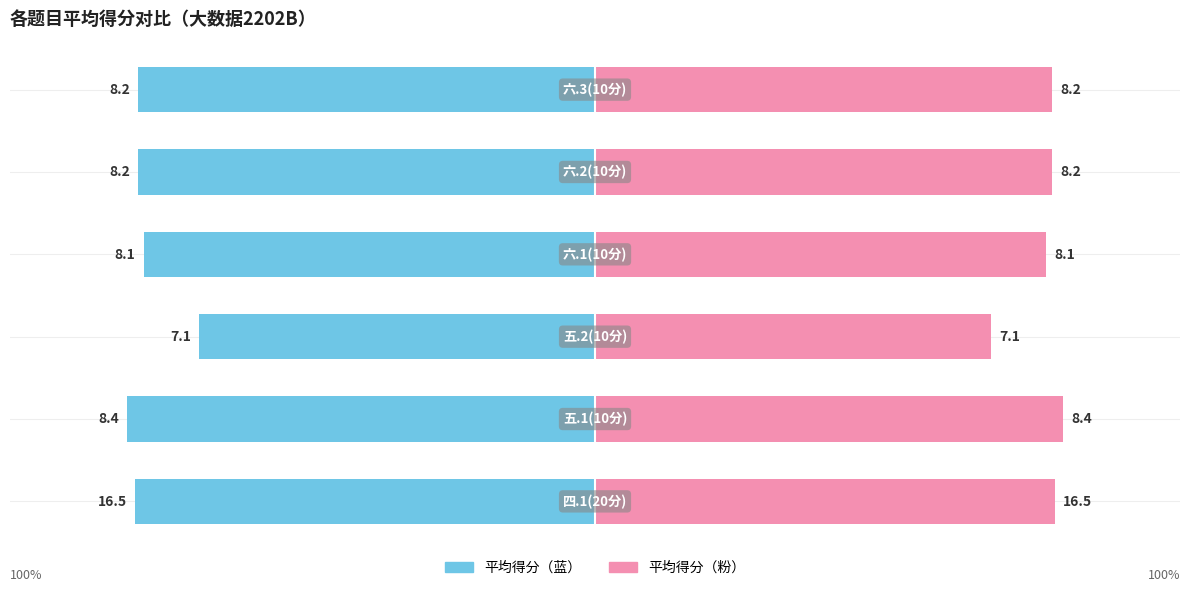

The value of 均分(百分比) at 0 is 82.5. True or false?

True